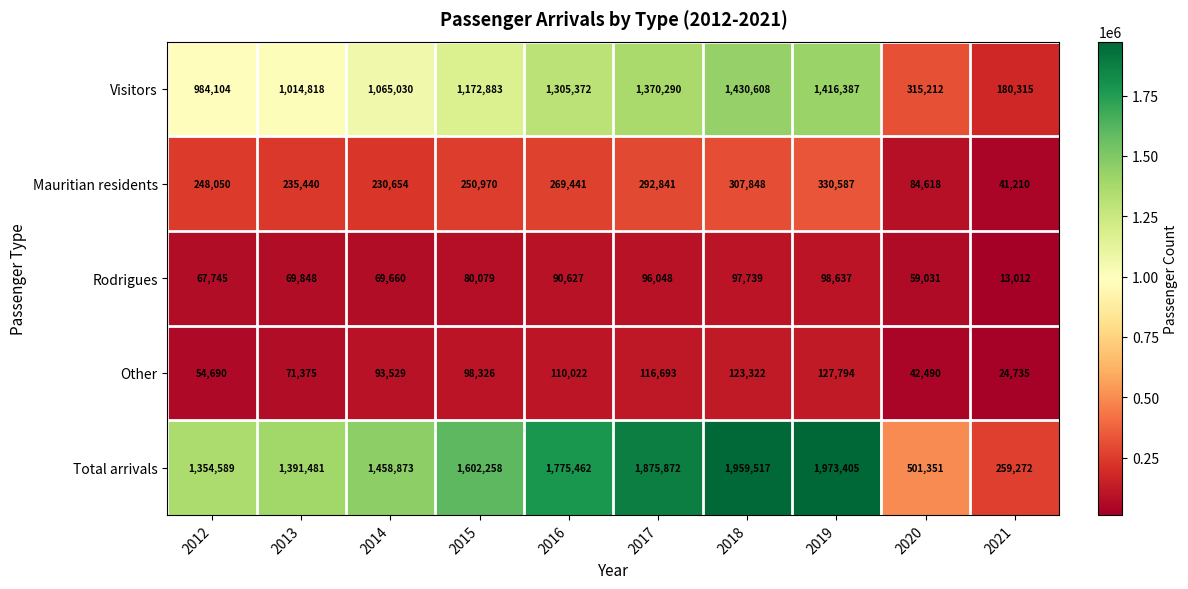

What is the approximate value of Visitors at 2014, to the nearest 50?

1065050